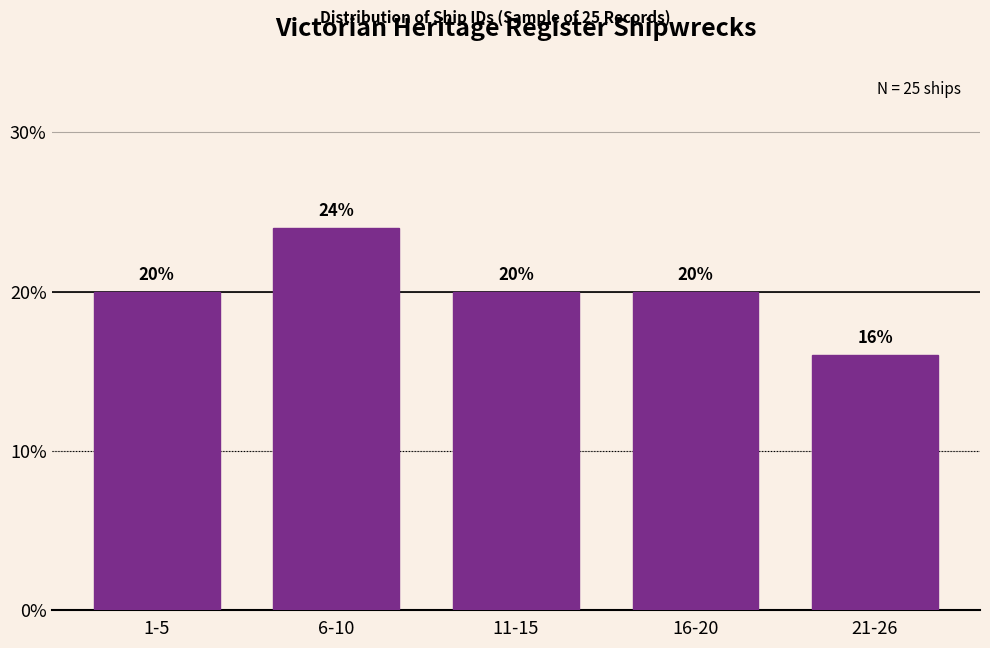

Reading right to left, list all the values displayed in this chart.

21-26=16	16-20=20	11-15=20	6-10=24	1-5=20